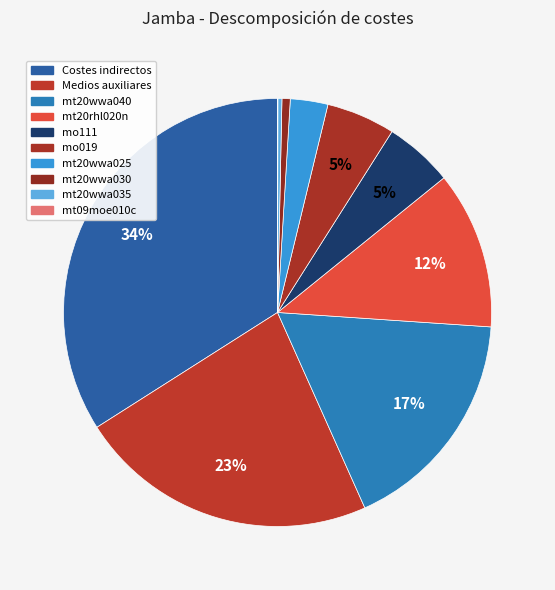

Do mt20wwa030 and Costes indirectos together represent more than half of the pie?

No